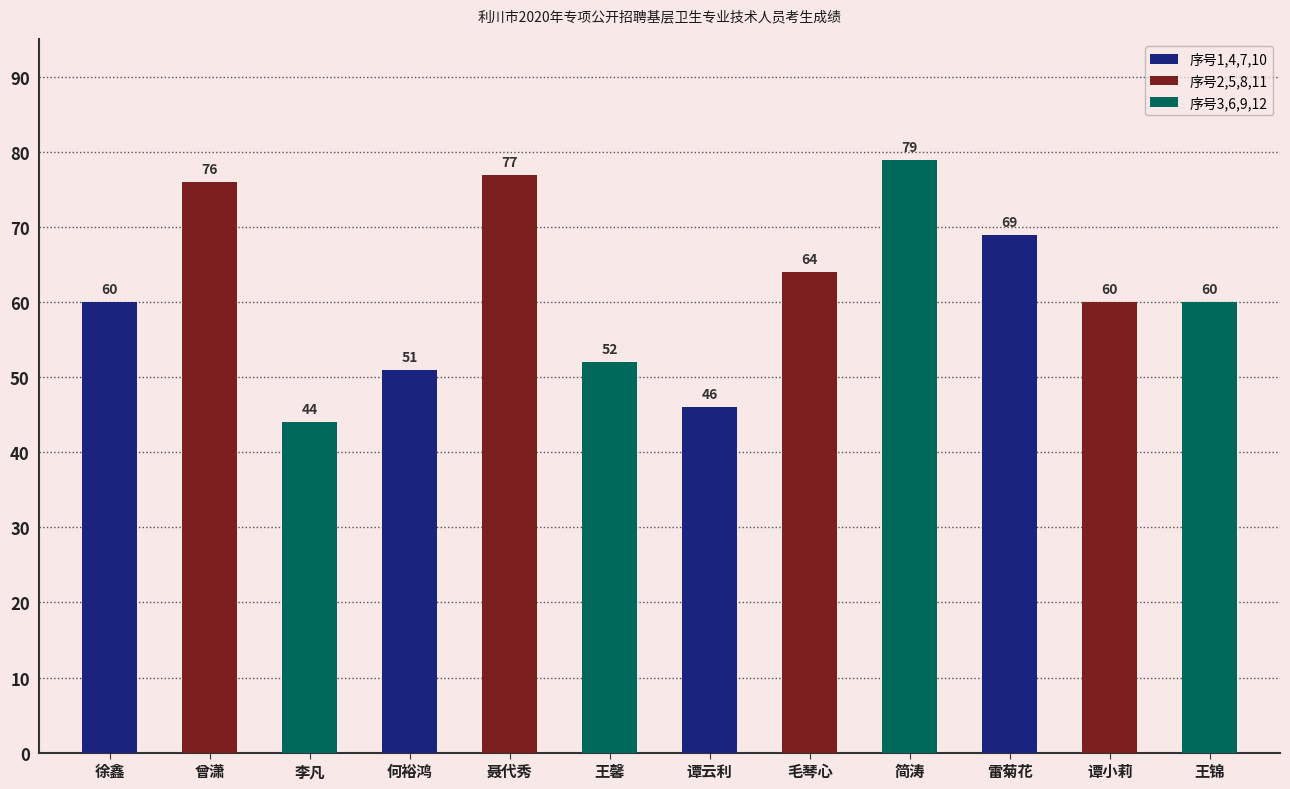

What is the change in value from 谭云利 to 王锦?

+14